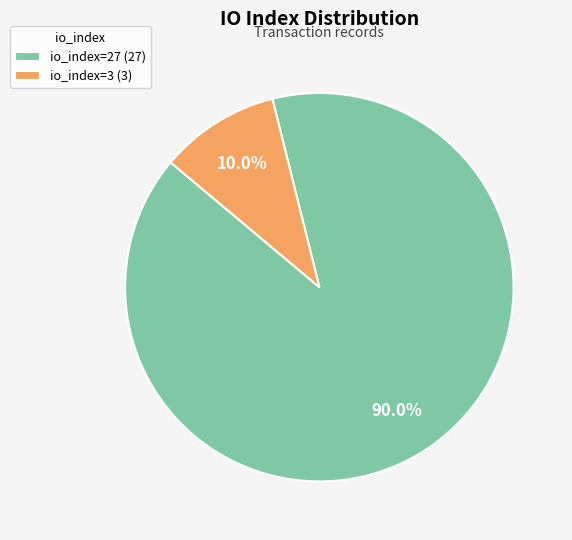

Which has a higher value, io_index=27 or io_index=3?

io_index=27